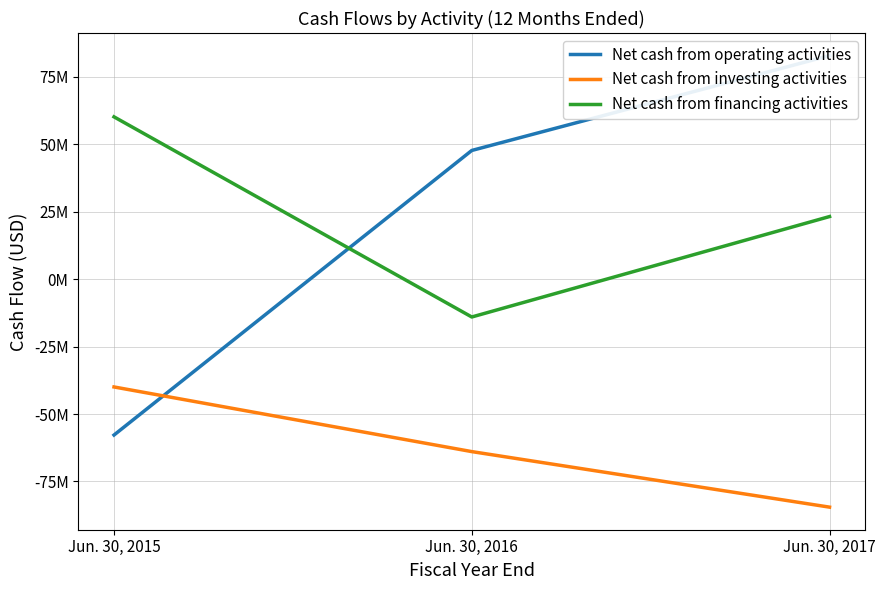

How many lines are shown in the chart?

3